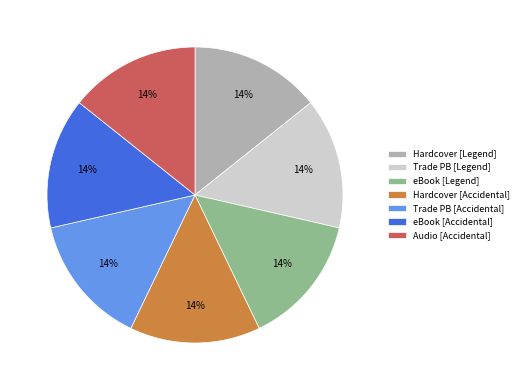

Do eBook [Legend] and eBook [Accidental] together represent more than half of the pie?

No